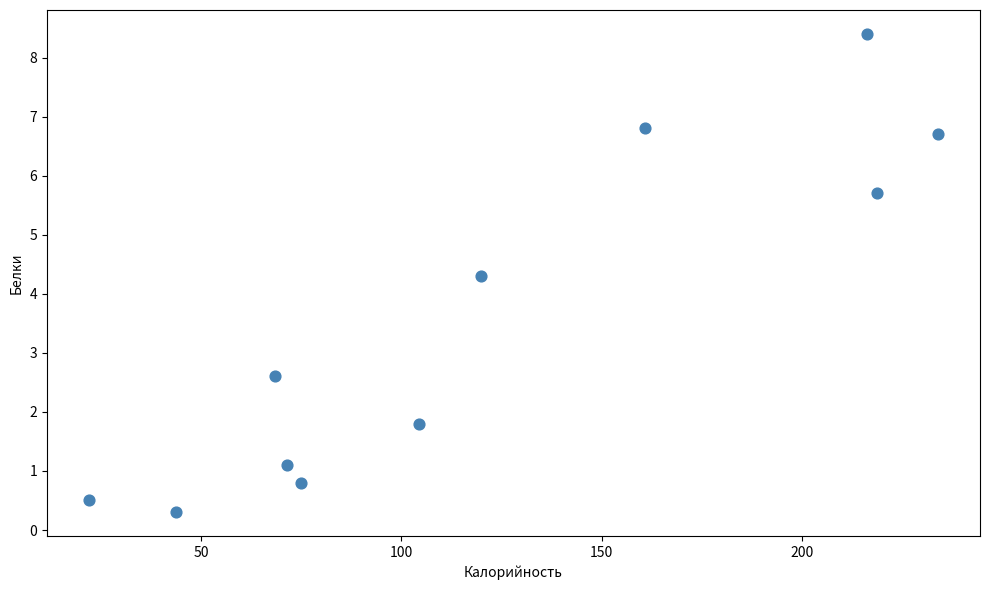

What is the average X value?

121.3